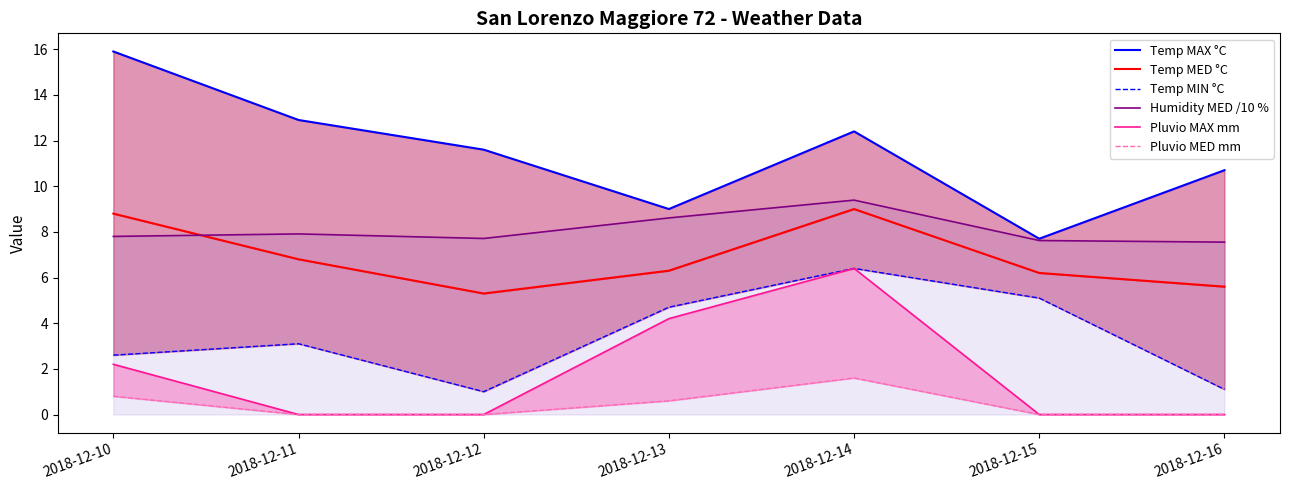

Which series has the largest total across all categories?

Temp MAX °C